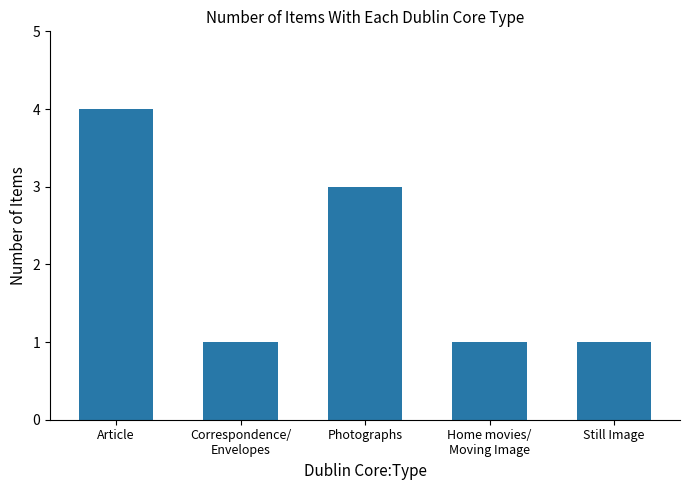

Count the values in the range 1 to 3.

4